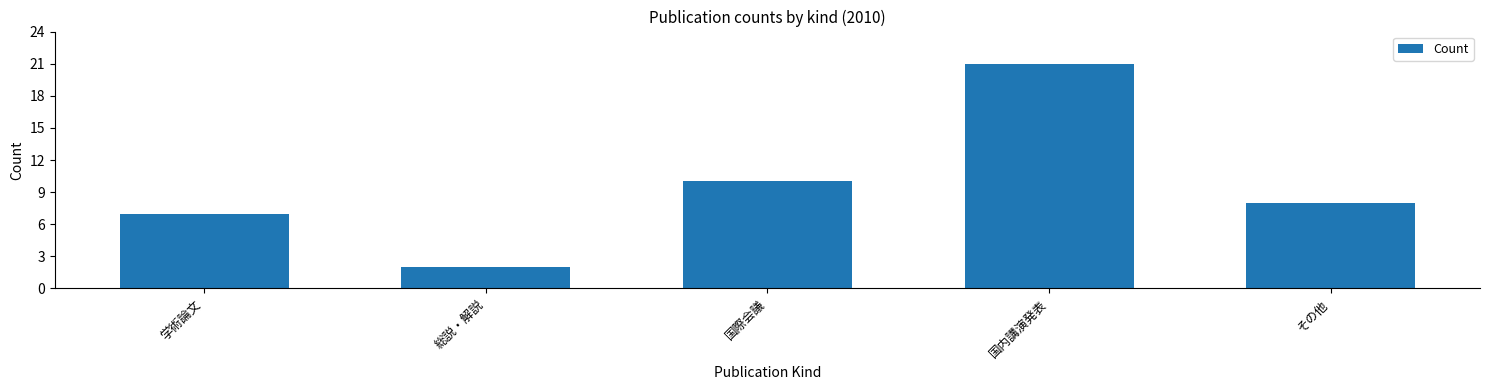

Reading left to right, transcribe all the data shown in this chart.

学術論文=7	総説・解説=2	国際会議=10	国内講演発表=21	その他=8